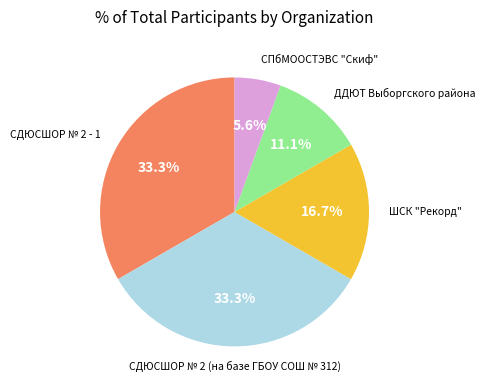

Is there any slice that represents more than half of the pie?

No